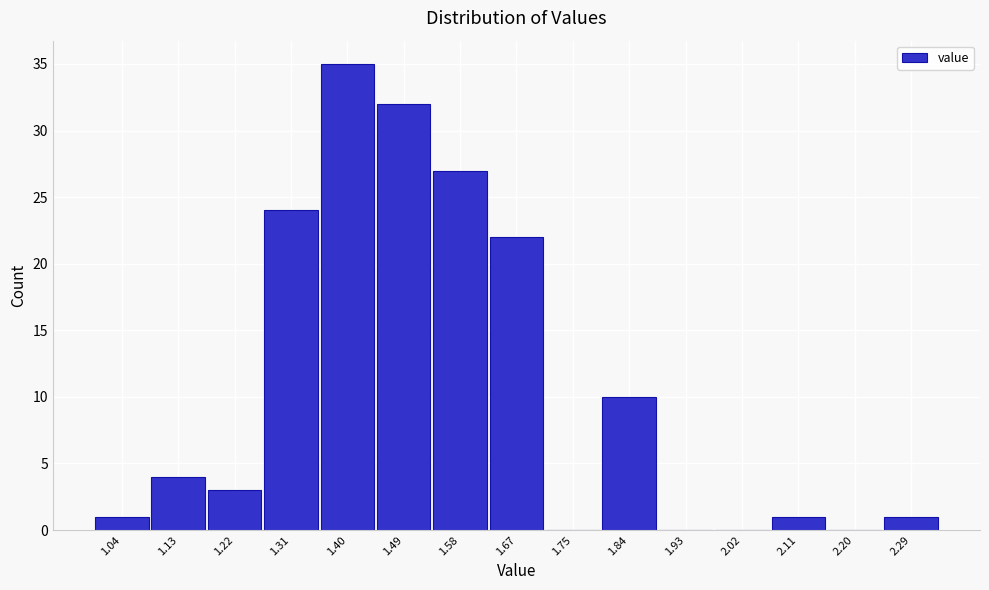

Reading left to right, transcribe this chart: for each bar, give the range it covers on the x-axis and its height. Neither the bar edges nor the heights are printed on the chart, so give them approximately, as read against the axes.

1.00 to 1.09: 1
1.09 to 1.18: 4
1.18 to 1.27: 3
1.27 to 1.35: 24
1.35 to 1.44: 35
1.44 to 1.53: 32
1.53 to 1.62: 27
1.62 to 1.71: 22
1.71 to 1.80: 0
1.80 to 1.89: 10
1.89 to 1.98: 0
1.98 to 2.06: 0
2.06 to 2.15: 1
2.15 to 2.24: 0
2.24 to 2.33: 1